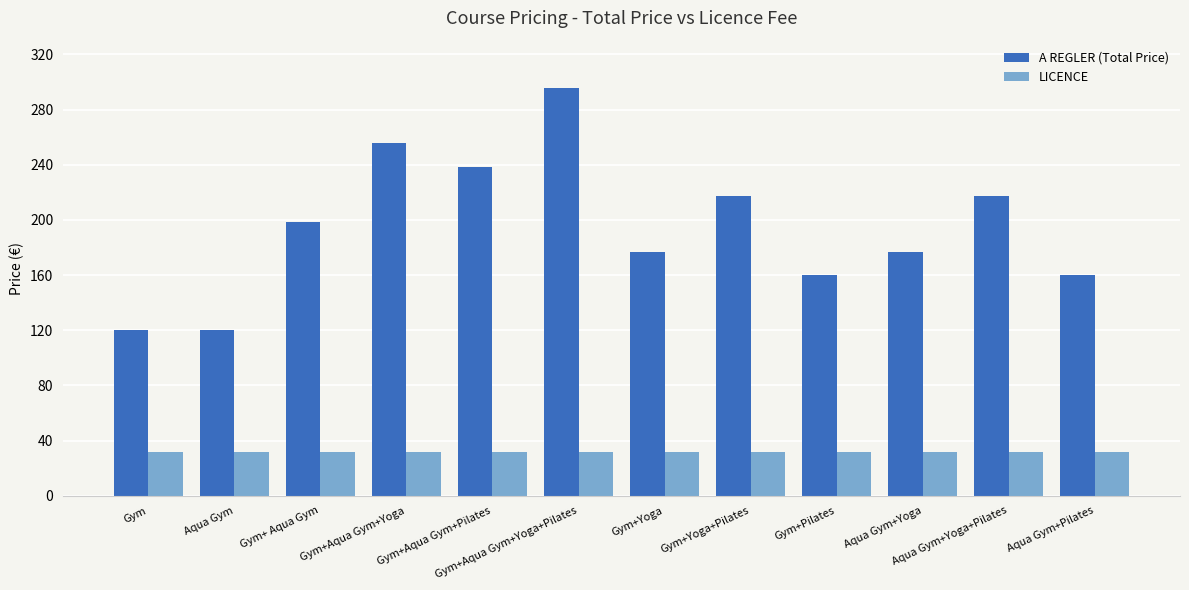

At how many categories does at least one series exceed 276?

1